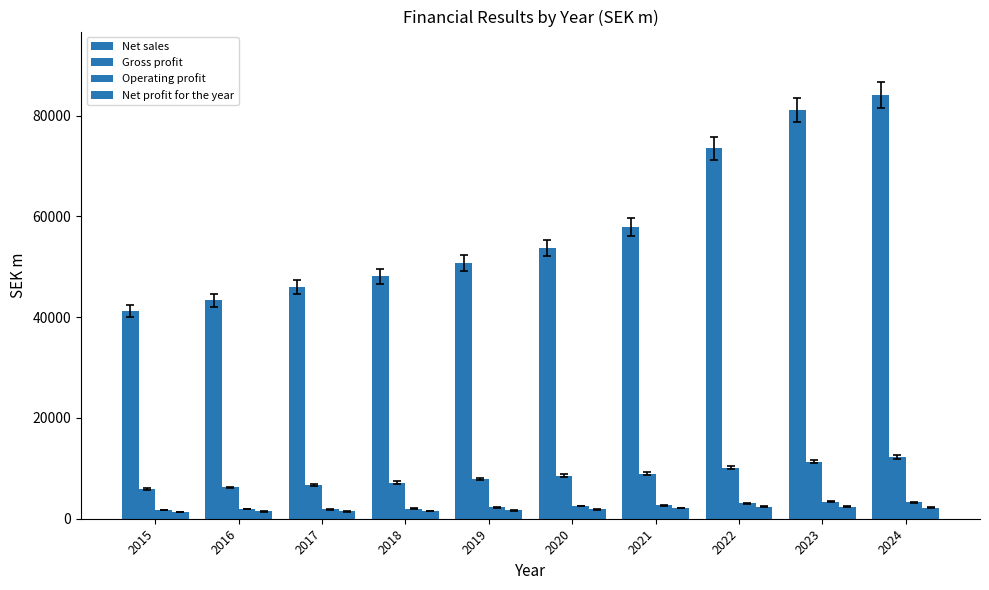

Is the value of Net sales at 2017 greater than the value of Net profit for the year at 2017?

Yes